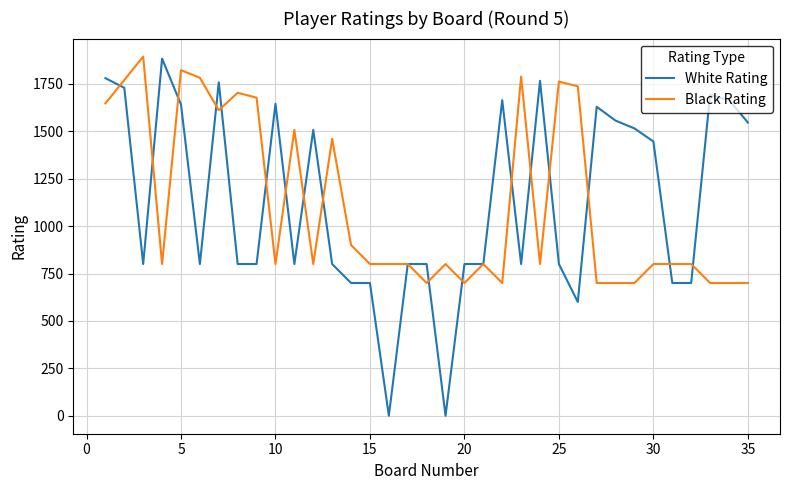

What is the maximum value shown in the chart?

1894